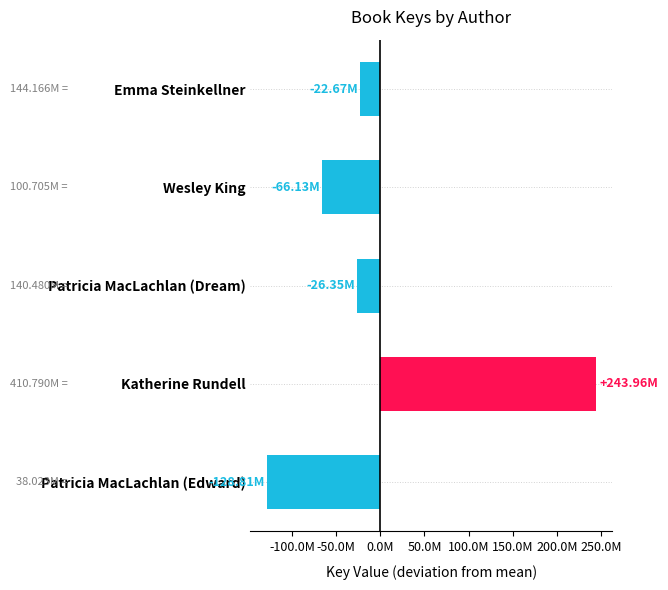

List the labels in order of value, largest first.

Katherine Rundell, Emma Steinkellner, Patricia MacLachlan (Dream), Wesley King, Patricia MacLachlan (Edward)